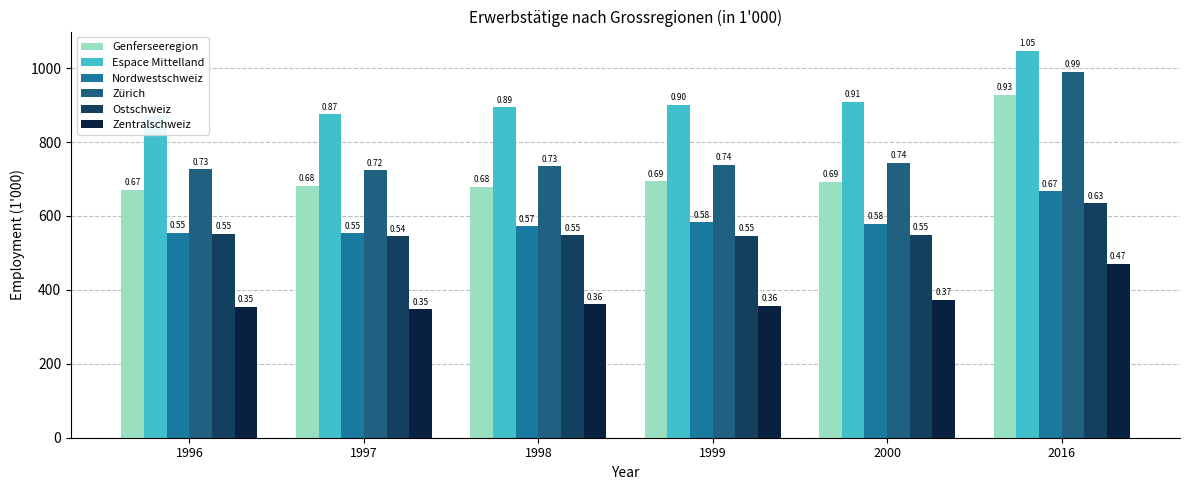

Which series has the largest range (max minus min)?

Zürich